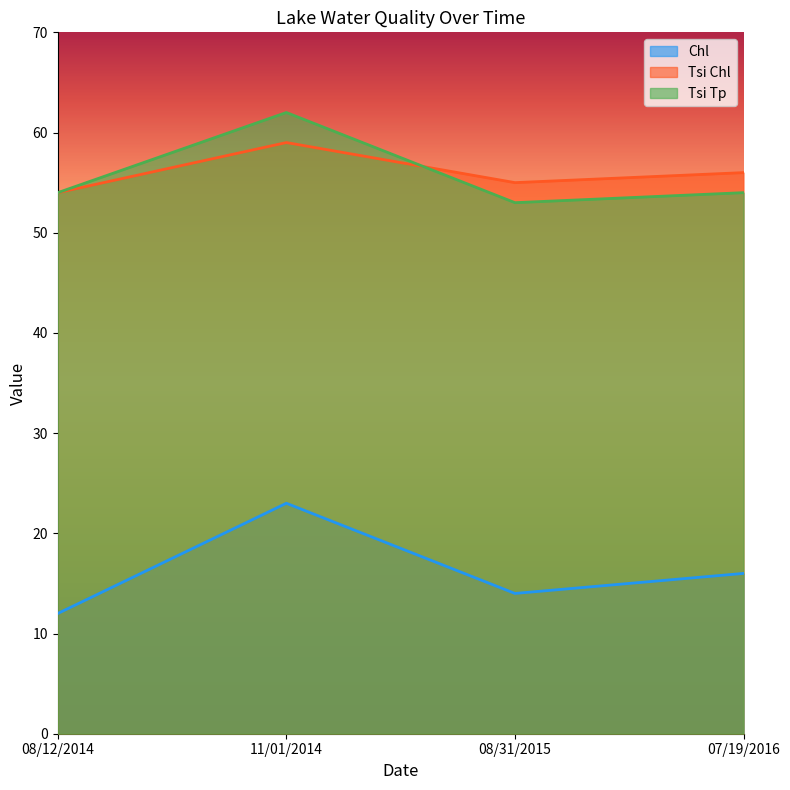

Count the Tsi Chl values in the range 55 to 59.

3